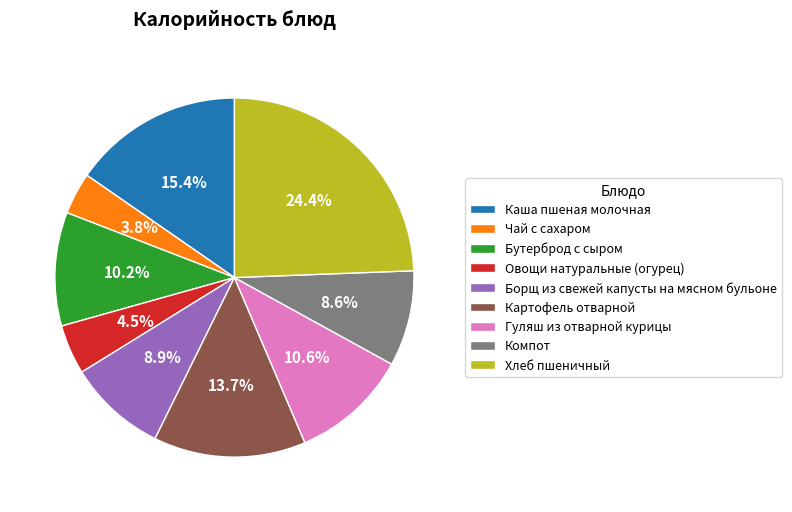

To the nearest percent, what is the combined percentage of Компот and Бутерброд с сыром?

19%